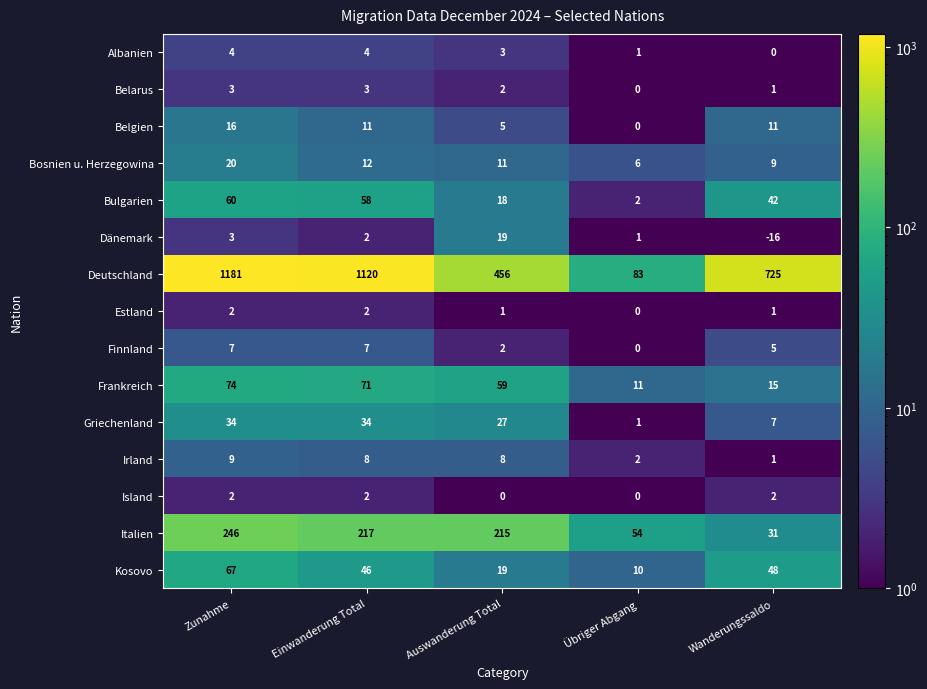

At how many categories does at least one series exceed 530?

3